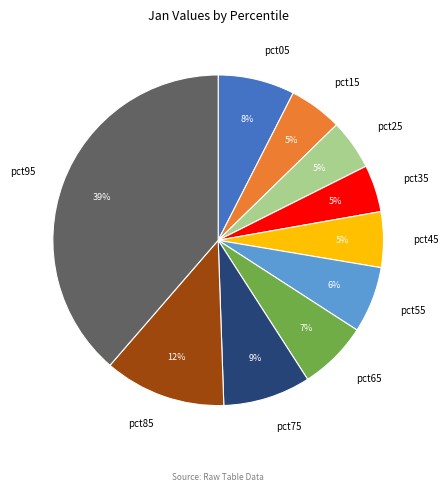

Which slice is the largest?

pct95